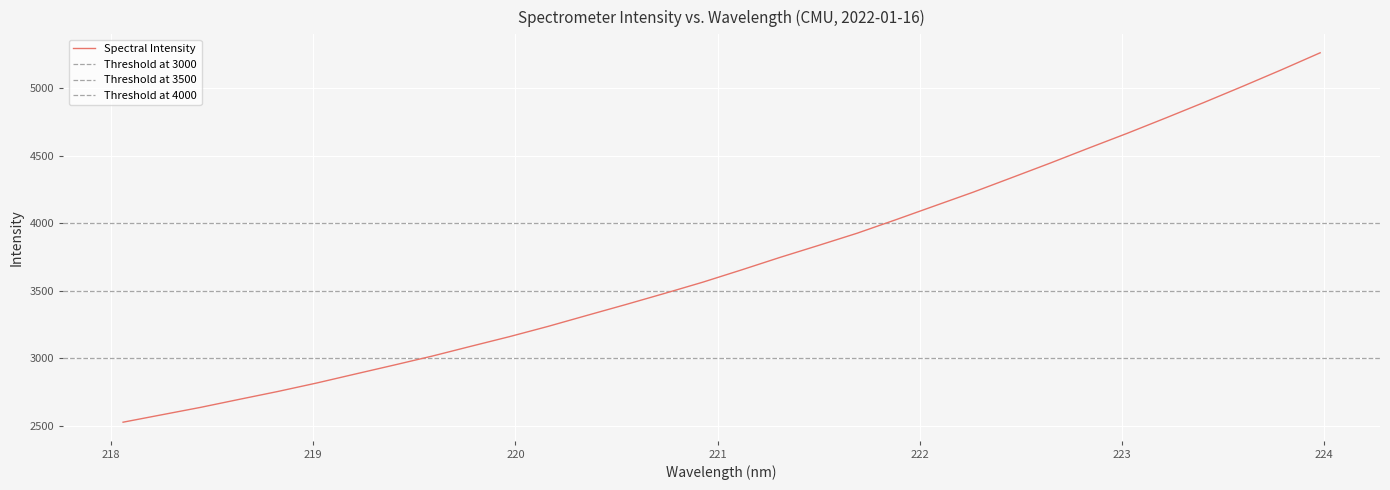

List the labels in order of value, largest first.

223.9802, 223.7895, 223.5987, 223.408, 223.2172, 223.0264, 222.8355, 222.6447, 222.4538, 222.263, 222.0721, 221.8812, 221.6902, 221.4993, 221.3083, 221.1174, 220.9264, 220.7354, 220.5444, 220.3533, 220.1623, 219.9712, 219.7801, 219.589, 219.3979, 219.2067, 219.0156, 218.8244, 218.6332, 218.442, 218.2508, 218.0596